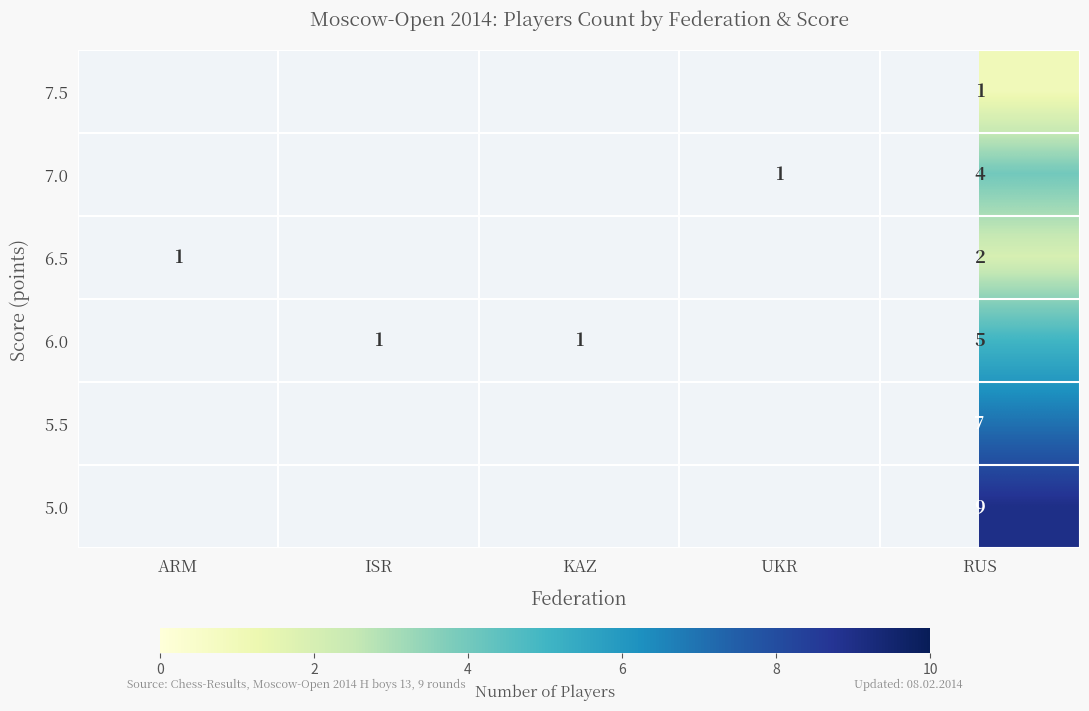

What is the smallest value displayed?

1.0